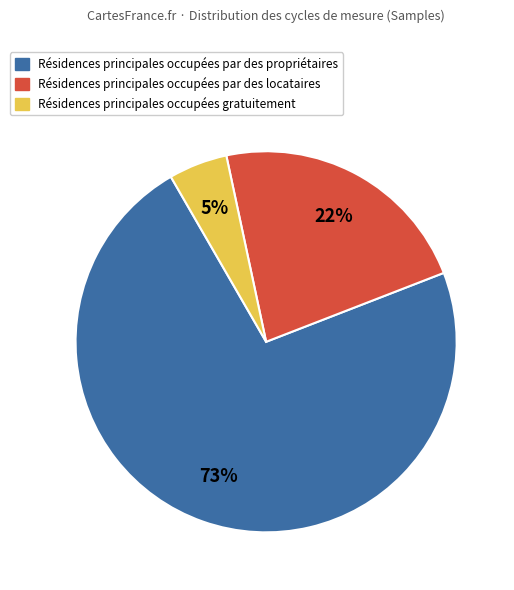

To the nearest percent, what is the average slice percentage?

33%